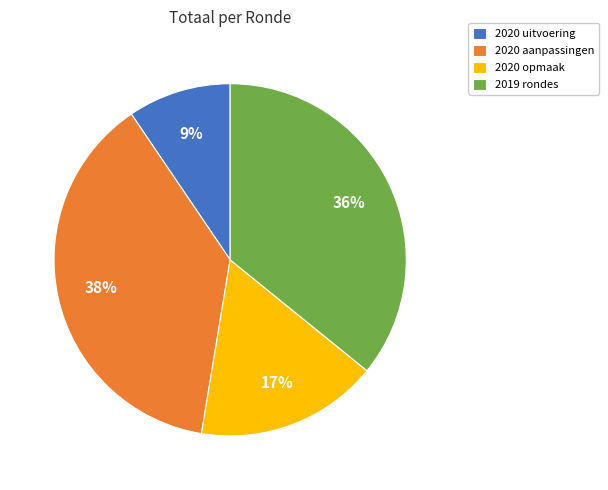

To the nearest percent, what portion does 2020 opmaak represent?

17%